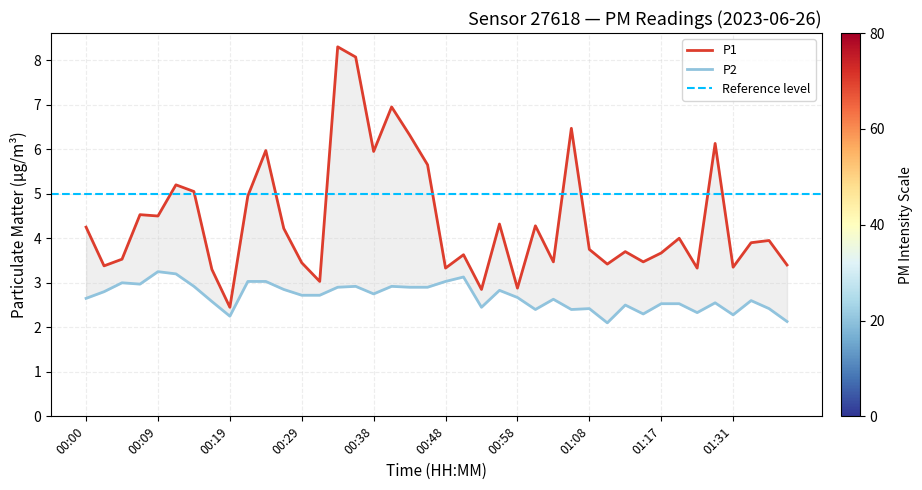

What is the approximate value of P2 at 01:00?

2.4